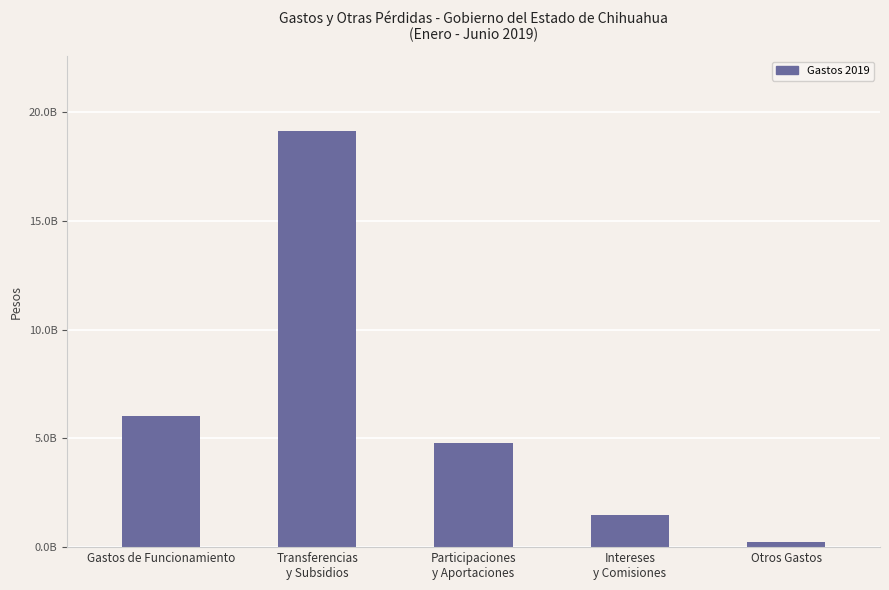

Rank the categories by value from highest to lowest.

Transferencias
y Subsidios, Gastos de Funcionamiento, Participaciones
y Aportaciones, Intereses
y Comisiones, Otros Gastos